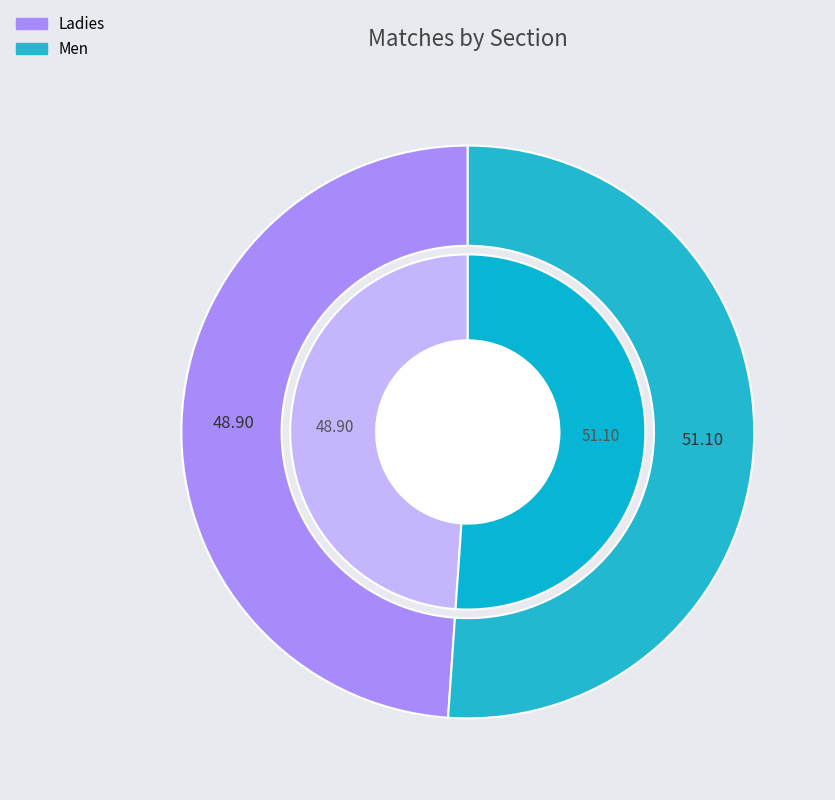

To the nearest percent, what percentage of the pie is Men?

51%